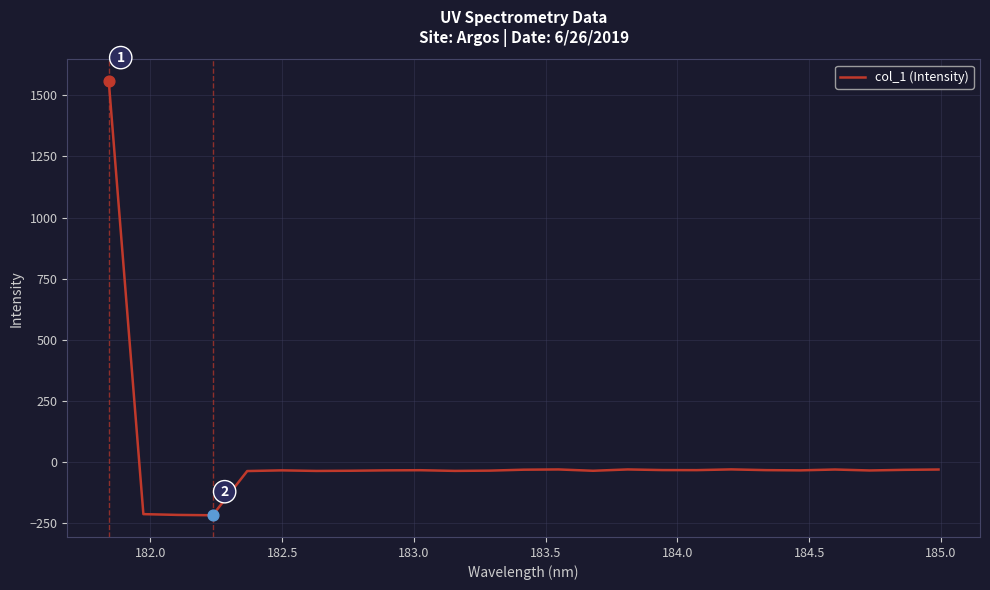

What is the minimum value shown in the chart?

-217.6